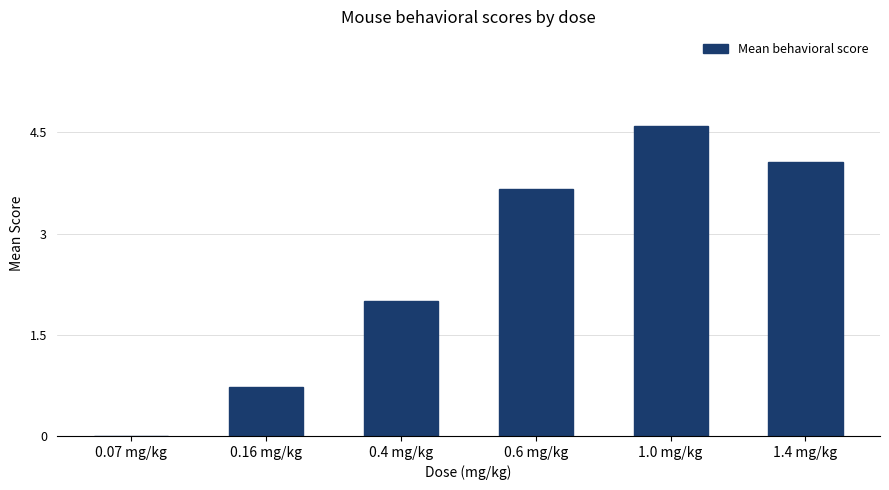

What is the change in value from 0.16 mg/kg to 1.4 mg/kg?

+3.3